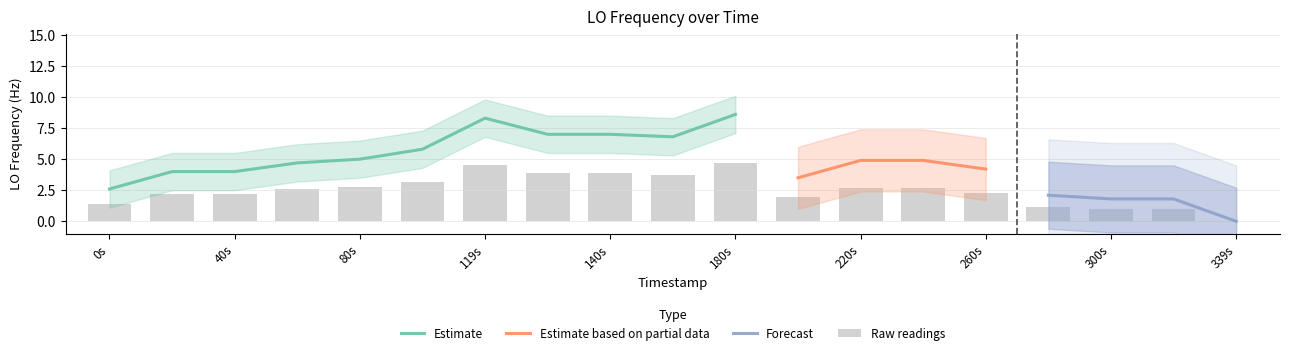

At which label does Estimate reach its minimum?

0s